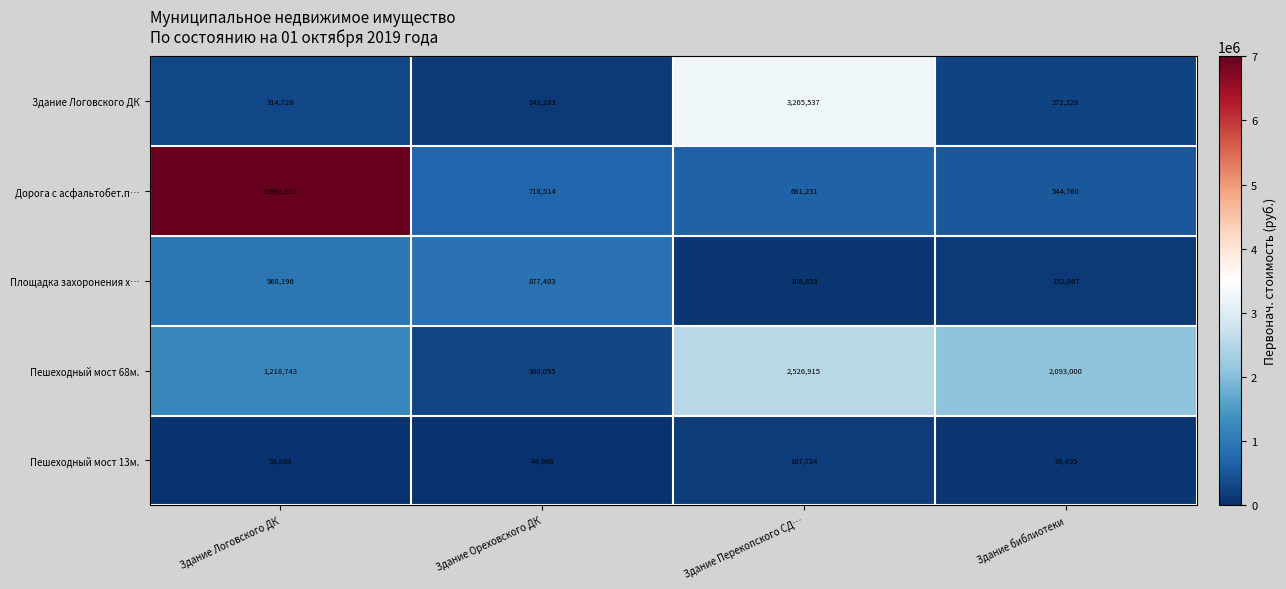

At which category does the chart reach its minimum across all series?

Здание Ореховского ДК